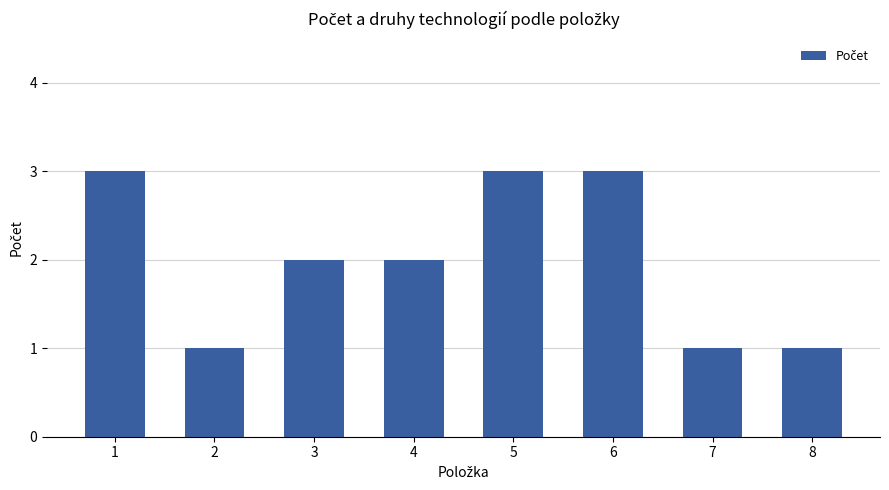

What is the sum of all values?

16